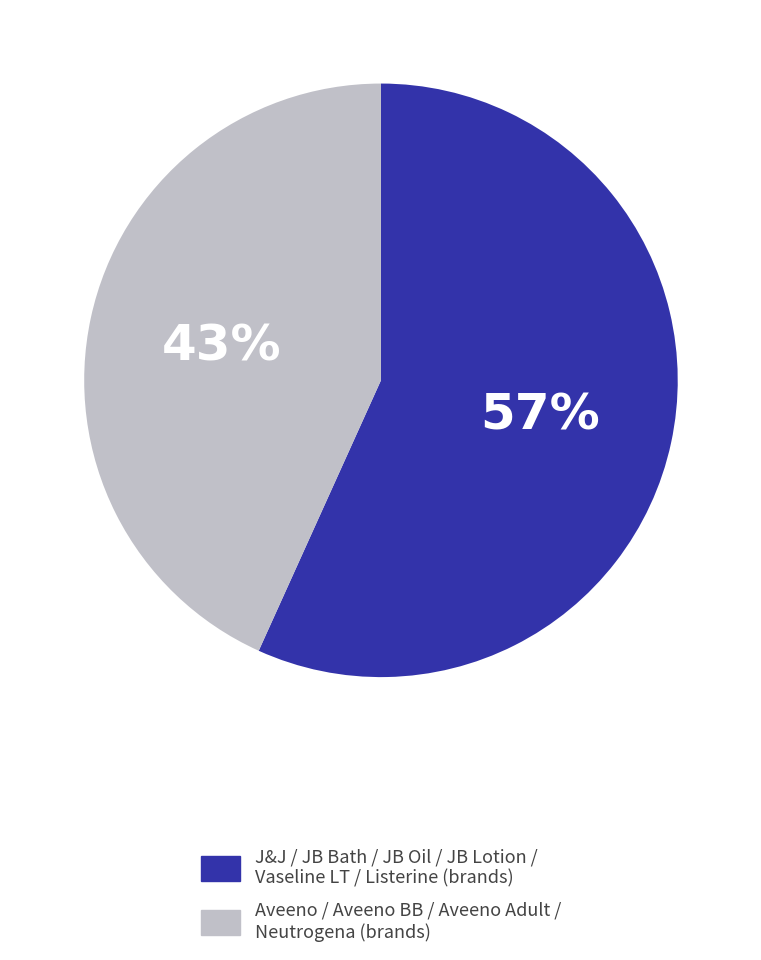

How many segments does this pie chart have?

2